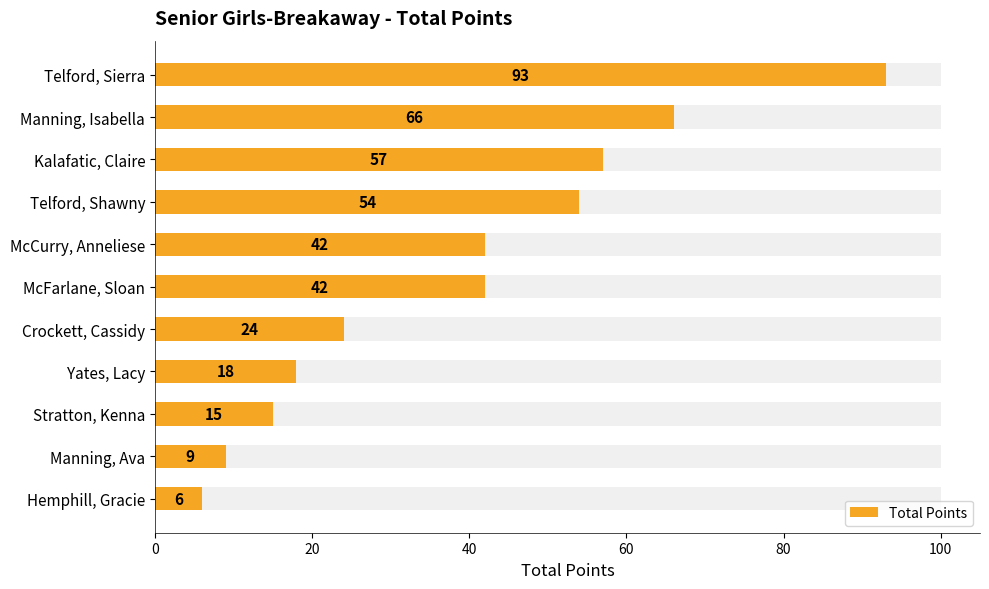

What is the sum of the values at Telford, Sierra and Manning, Ava?

102